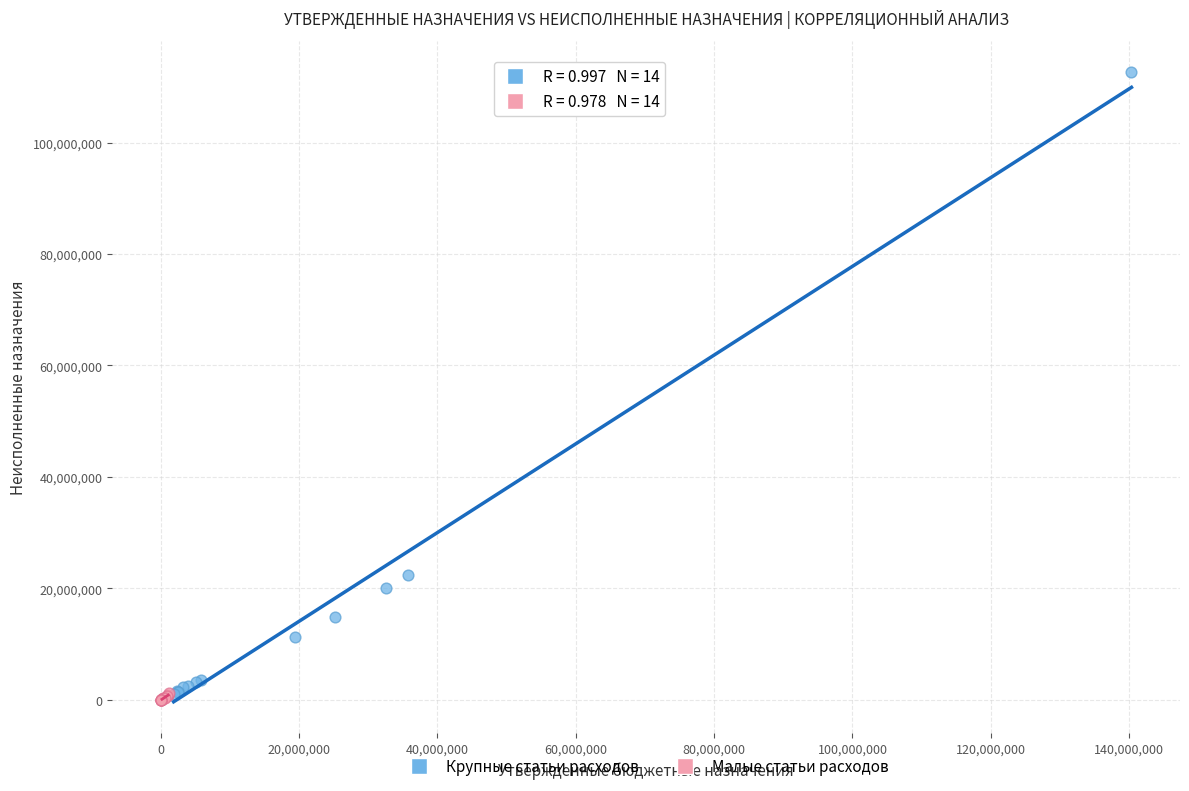

Which series has the widest spread of Y values?

Крупные статьи расходов